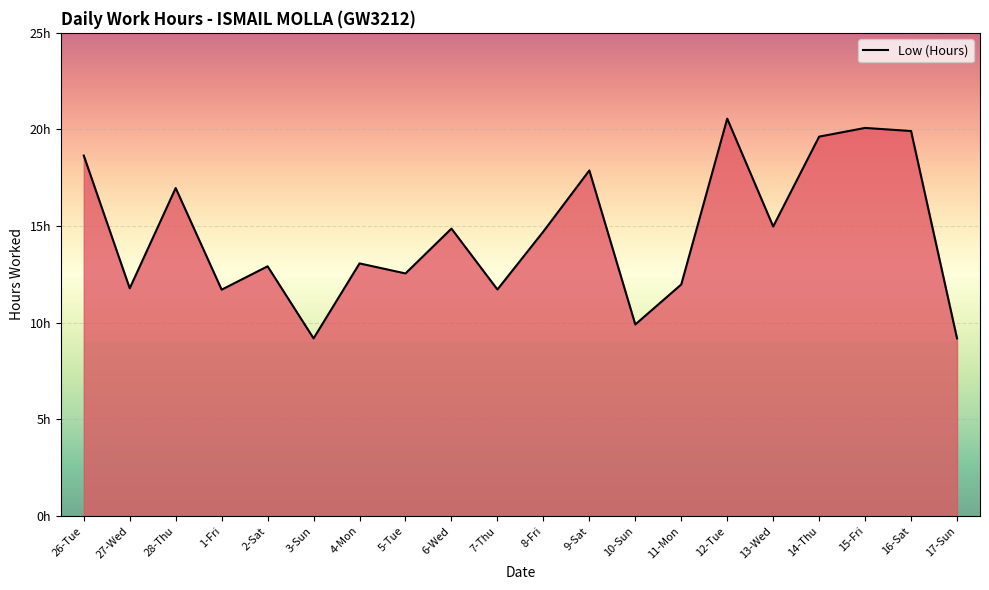

Reading left to right, transcribe all the data shown in this chart.

18.6	11.8	17.0	11.7	12.9	9.2	13.1	12.6	14.9	11.7	14.7	17.9	9.9	12.0	20.6	15.0	19.6	20.1	19.9	9.2